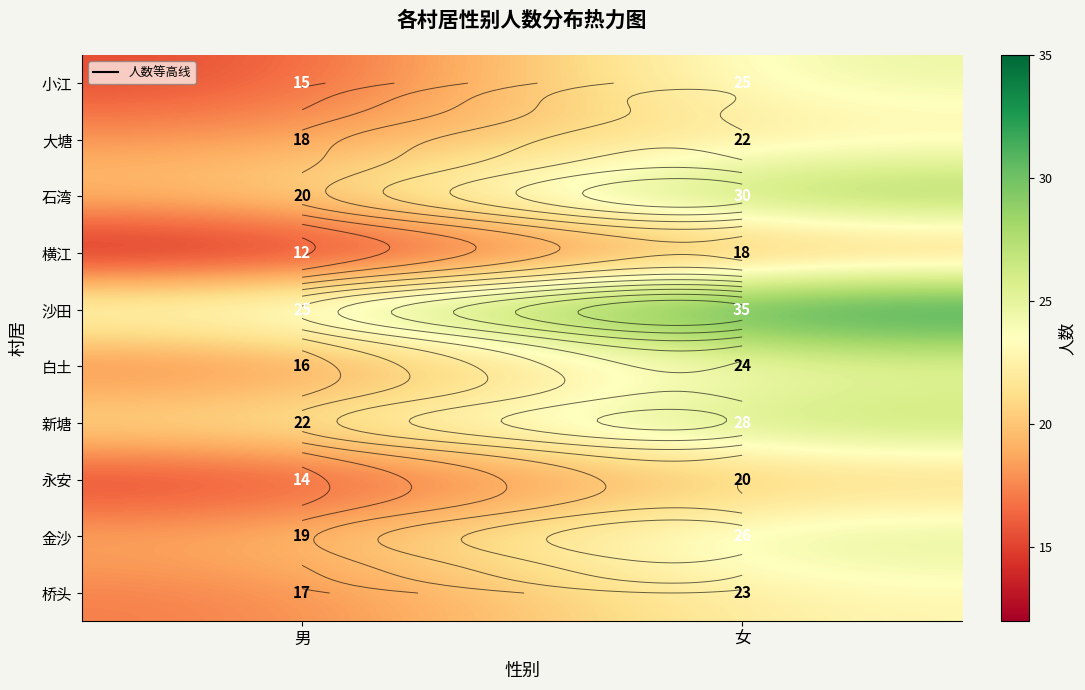

Which has a higher value, 女 or 男?

女